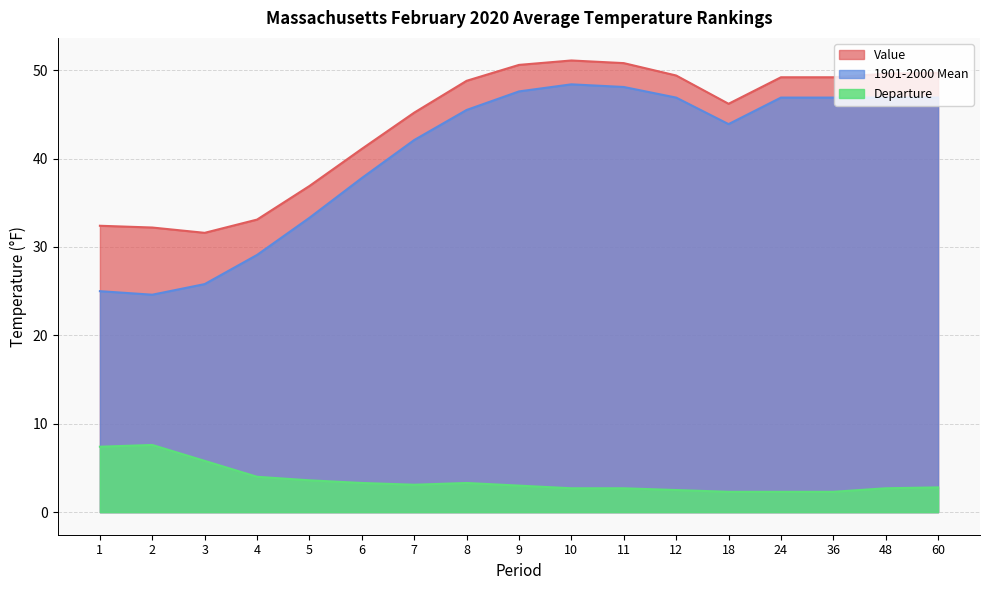

Which category has the lowest value in the Departure series?

18